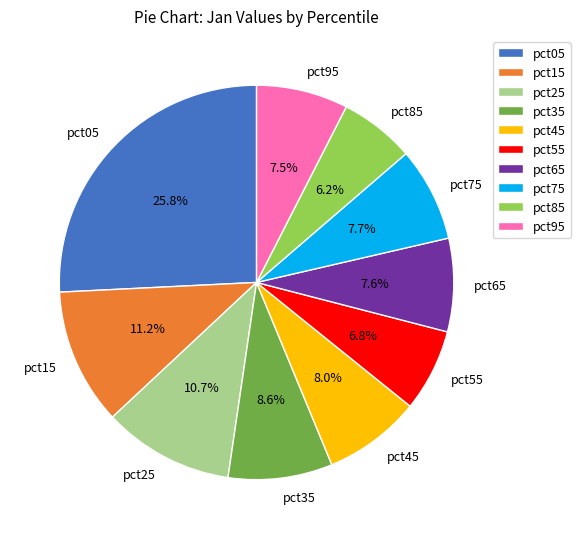

Does any single category account for the majority?

No